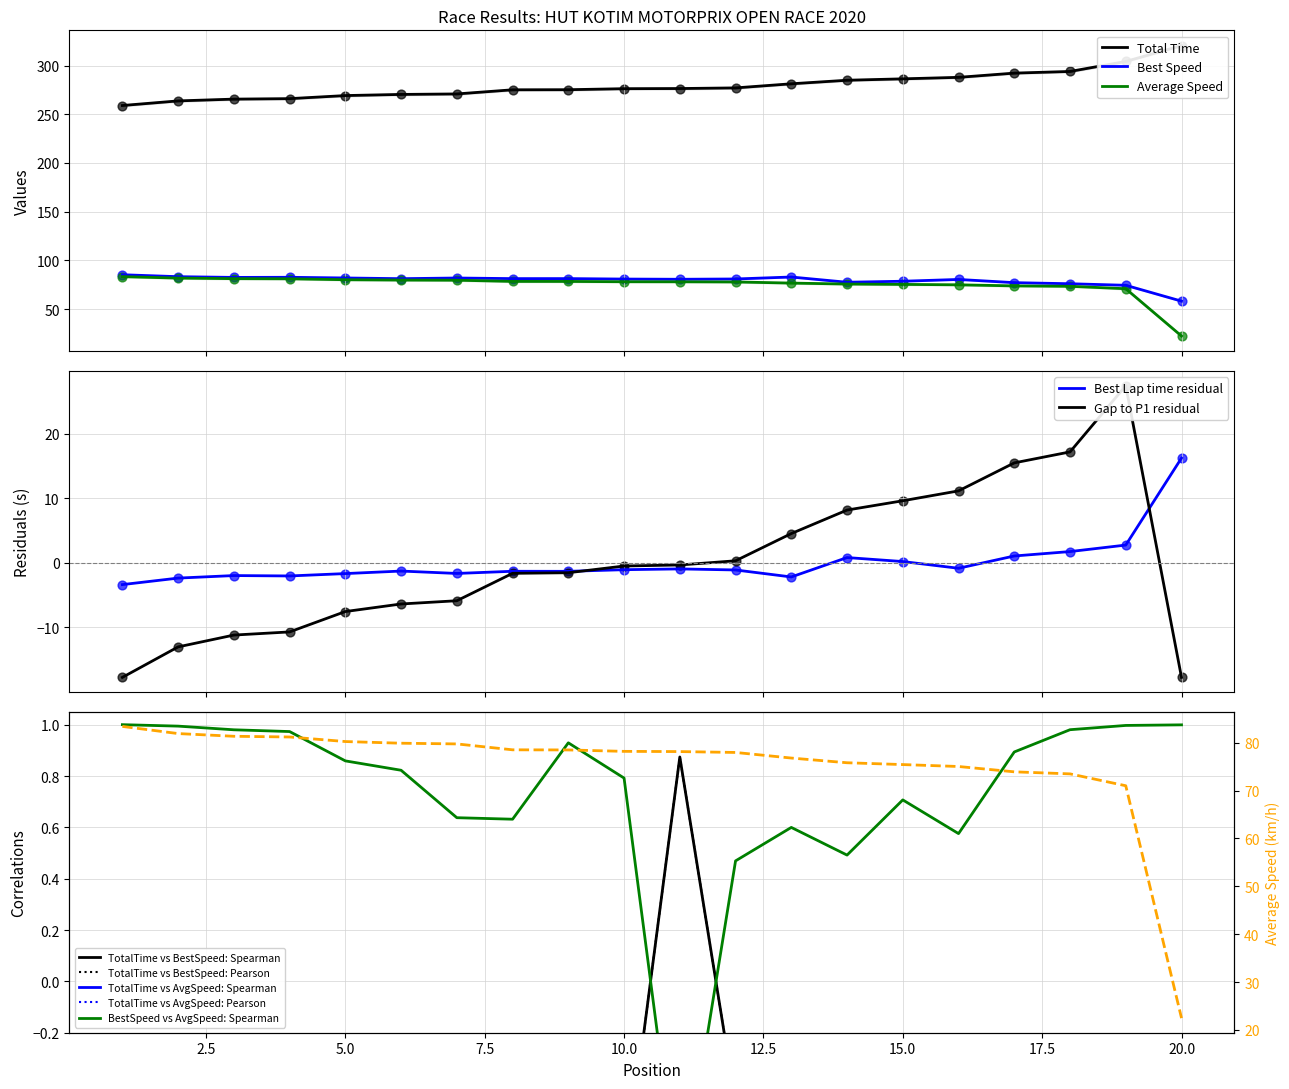

What are all the series names shown in the legend?

Total Time, Best Lap time, Best Speed, Average Speed, Gap to P1